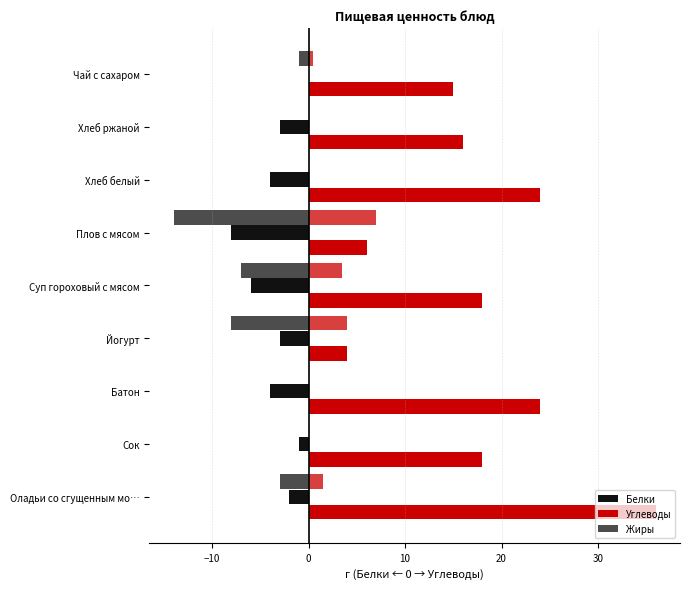

The value of Белки at Чай с сахаром is 0. True or false?

True